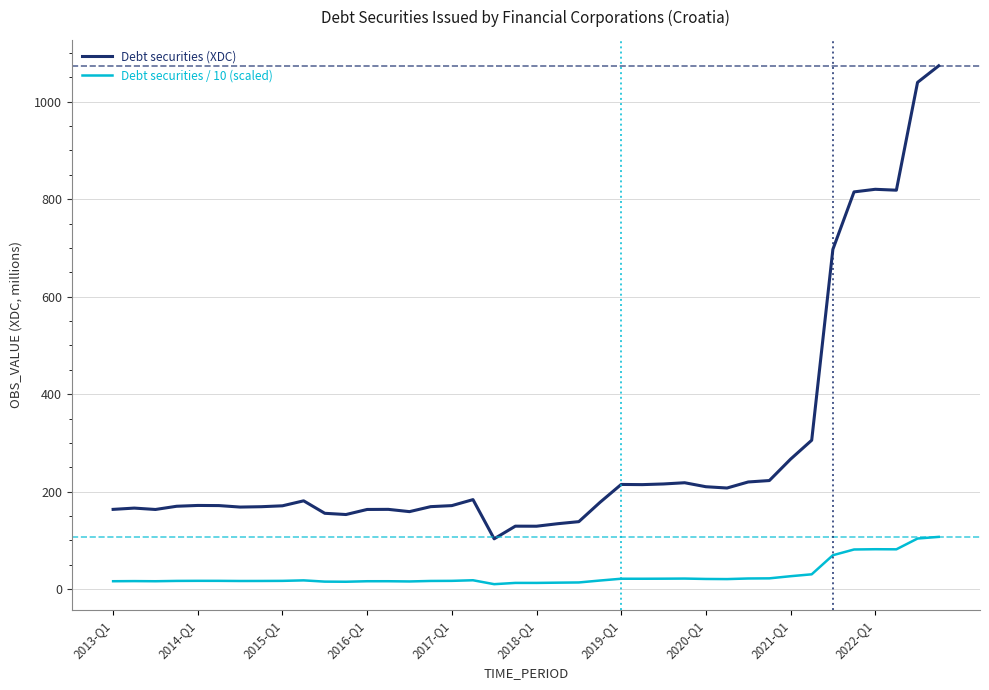

True or false: Debt securities / 10 (scaled) and Debt securities (XDC) cross at least once.

False